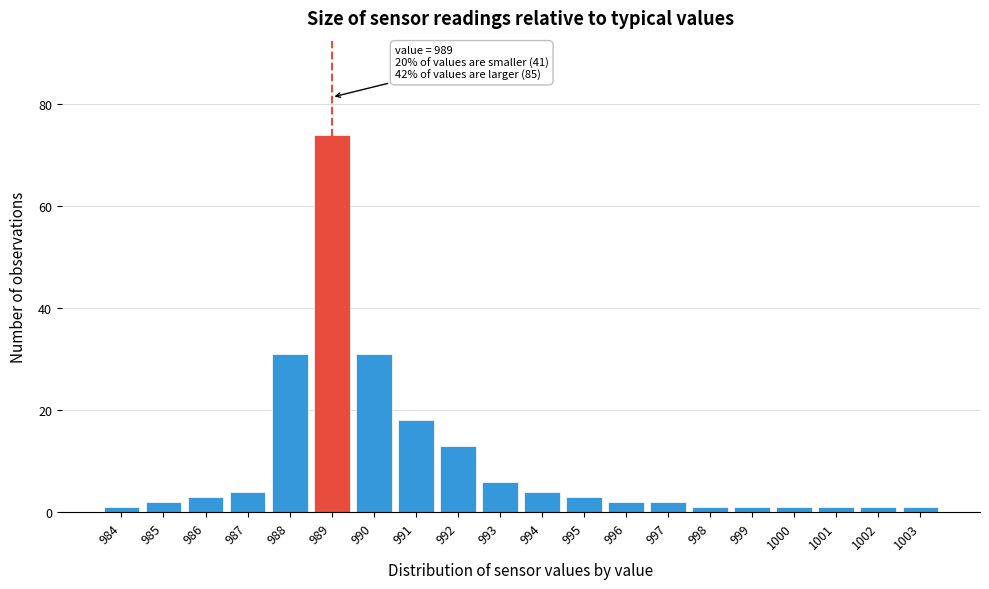

Over which range of the x-axis is the bar tallest?

988.5 to 989.5